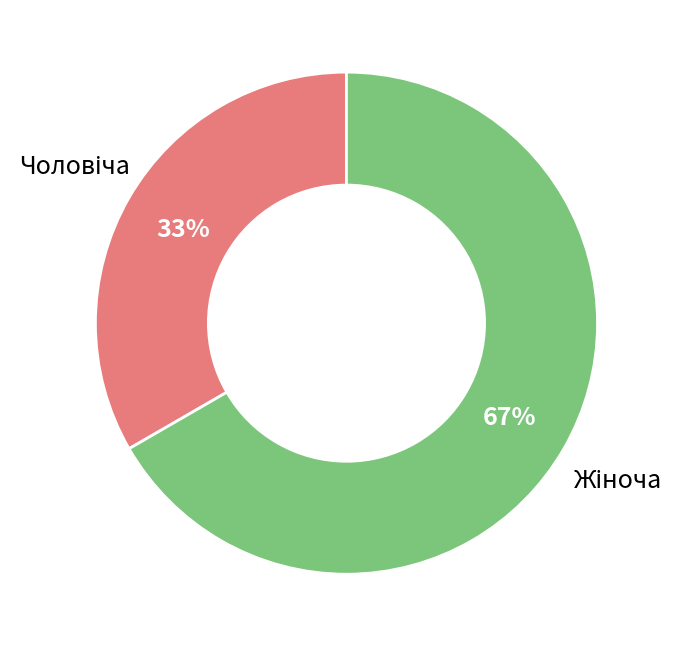

To the nearest percent, what is the average slice percentage?

50%